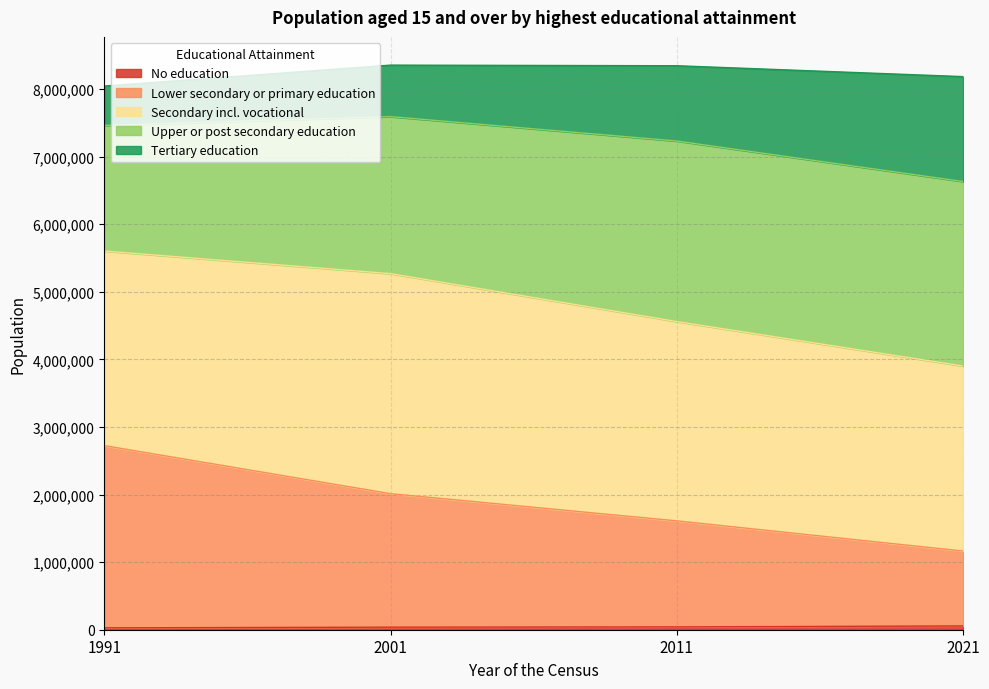

What is the average value of the Lower secondary or primary education series?

1877652